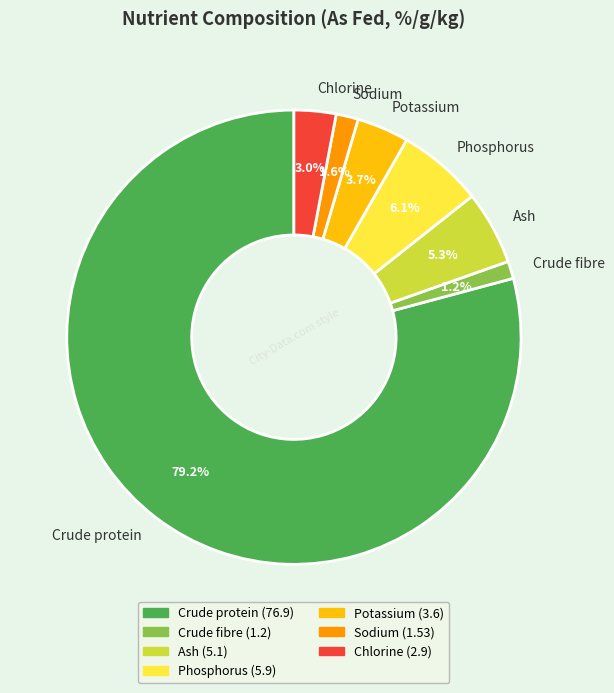

Is there a majority slice in this chart?

Yes